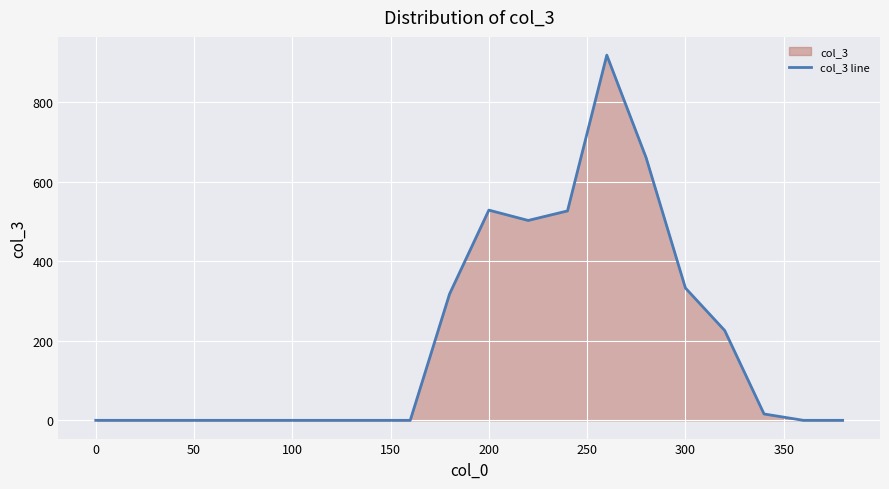

Is it true that the value at 0 is -550?

False